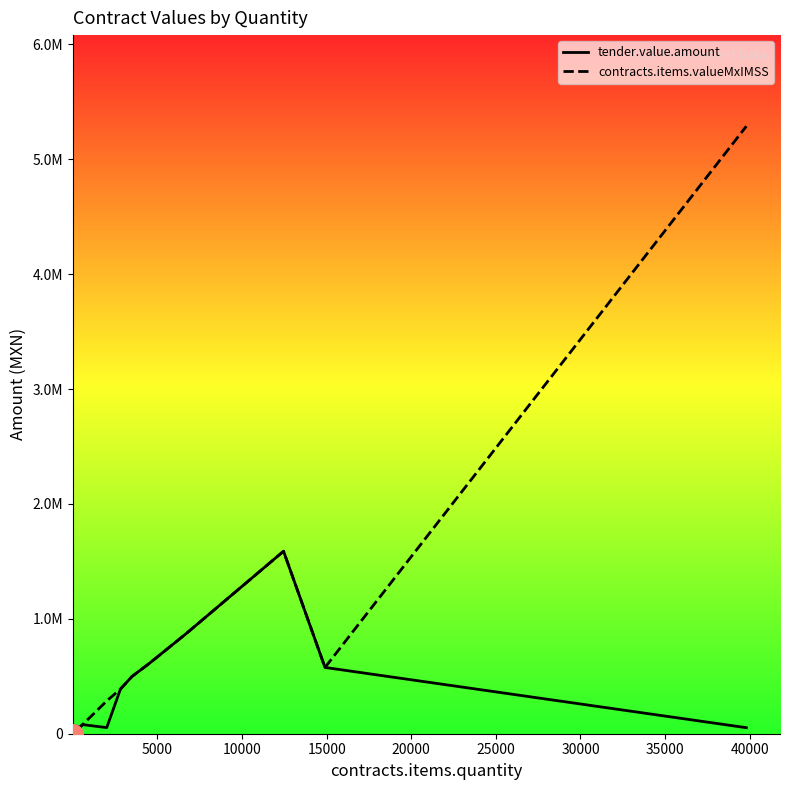

What are all the series names shown in the legend?

tender.value.amount, contracts.items.valueMxIMSS